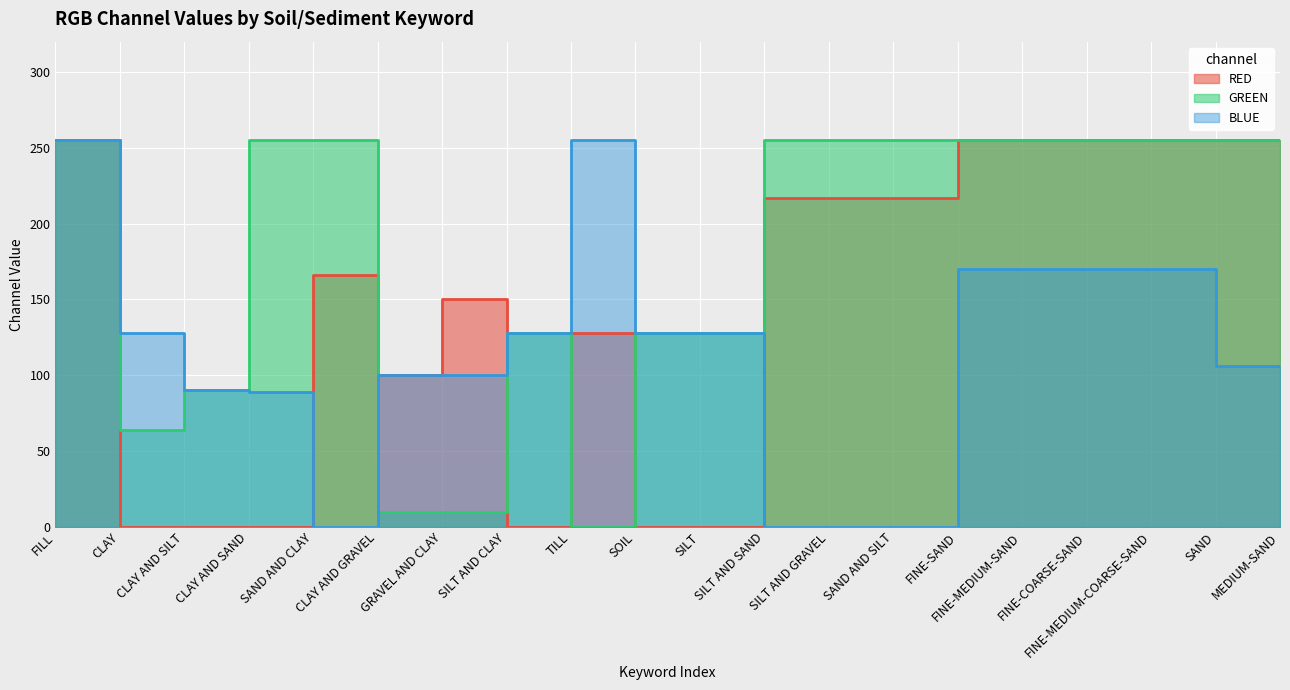

Reading left to right, transcribe all the data shown in this chart.

RED: FILL=255	CLAY=0	CLAY AND SILT=0	CLAY AND SAND=0	SAND AND CLAY=166	CLAY AND GRAVEL=100	GRAVEL AND CLAY=150	SILT AND CLAY=0	TILL=128	SOIL=0	SILT=0	SILT AND SAND=217	SILT AND GRAVEL=217	SAND AND SILT=217	FINE-SAND=255	FINE-MEDIUM-SAND=255	FINE-COARSE-SAND=255	FINE-MEDIUM-COARSE-SAND=255	SAND=255	MEDIUM-SAND=255
GREEN: FILL=255	CLAY=64	CLAY AND SILT=90	CLAY AND SAND=255	SAND AND CLAY=255	CLAY AND GRAVEL=10	GRAVEL AND CLAY=10	SILT AND CLAY=128	TILL=0	SOIL=128	SILT=128	SILT AND SAND=255	SILT AND GRAVEL=255	SAND AND SILT=255	FINE-SAND=255	FINE-MEDIUM-SAND=255	FINE-COARSE-SAND=255	FINE-MEDIUM-COARSE-SAND=255	SAND=255	MEDIUM-SAND=255
BLUE: FILL=255	CLAY=128	CLAY AND SILT=90	CLAY AND SAND=89	SAND AND CLAY=0	CLAY AND GRAVEL=100	GRAVEL AND CLAY=100	SILT AND CLAY=128	TILL=255	SOIL=128	SILT=128	SILT AND SAND=0	SILT AND GRAVEL=0	SAND AND SILT=0	FINE-SAND=170	FINE-MEDIUM-SAND=170	FINE-COARSE-SAND=170	FINE-MEDIUM-COARSE-SAND=170	SAND=106	MEDIUM-SAND=106